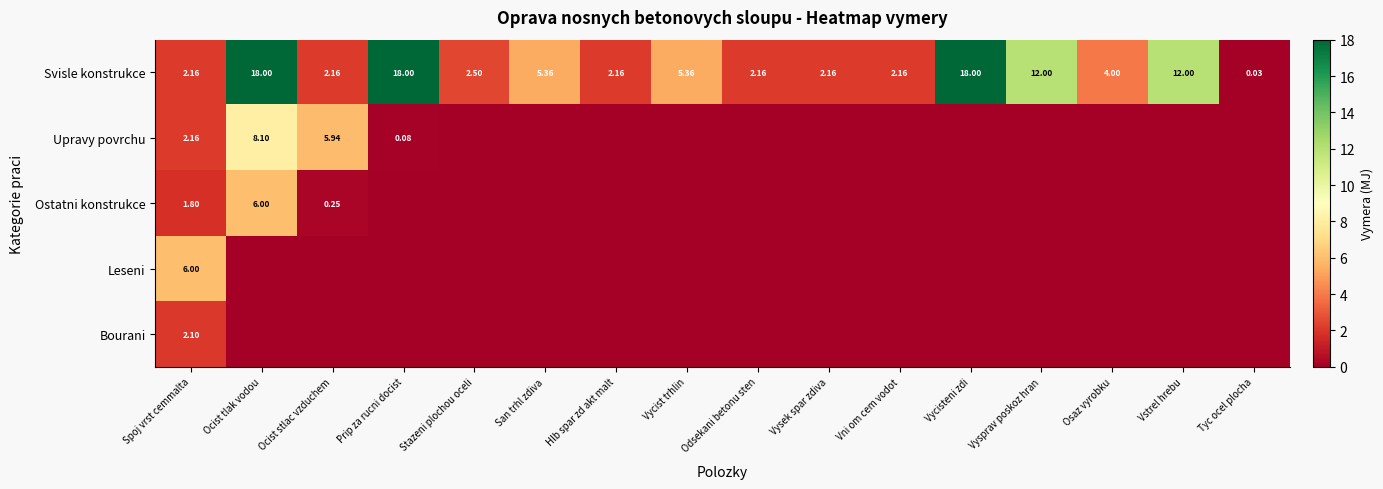

Where does the Svisle konstrukce series first go above 4?

Ocist tlak vodou